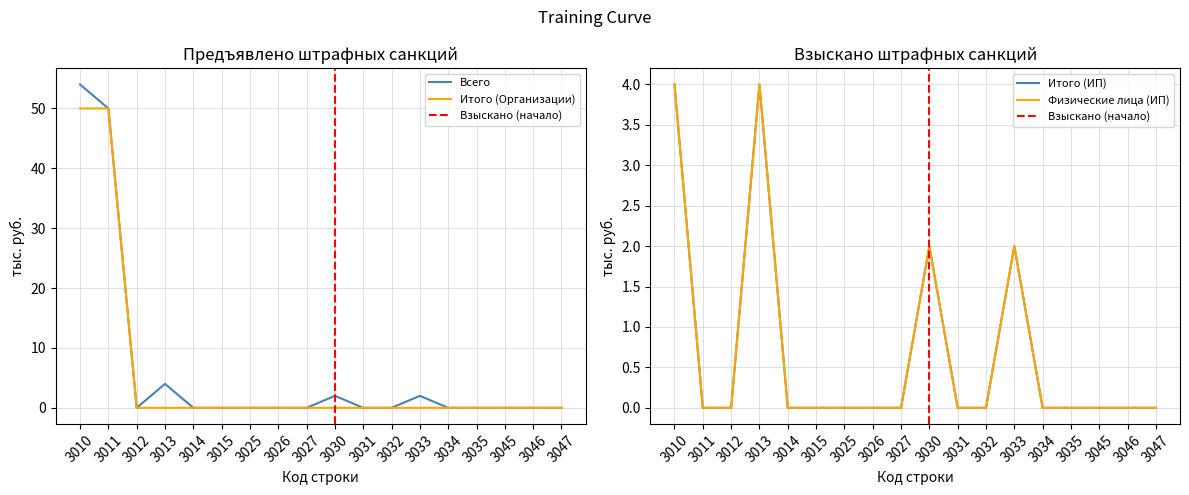

Reading left to right, list all the values displayed in this chart.

Всего: 3010=54	3011=50	3012=0	3013=4	3014=0	3015=0	3025=0	3026=0	3027=0	3030=2	3031=0	3032=0	3033=2	3034=0	3035=0	3045=0	3046=0	3047=0
Итого (Организации): 3010=50	3011=50	3012=0	3013=0	3014=0	3015=0	3025=0	3026=0	3027=0	3030=0	3031=0	3032=0	3033=0	3034=0	3035=0	3045=0	3046=0	3047=0
Итого (ИП): 3010=4	3011=0	3012=0	3013=4	3014=0	3015=0	3025=0	3026=0	3027=0	3030=2	3031=0	3032=0	3033=2	3034=0	3035=0	3045=0	3046=0	3047=0
Физические лица (ИП): 3010=4	3011=0	3012=0	3013=4	3014=0	3015=0	3025=0	3026=0	3027=0	3030=2	3031=0	3032=0	3033=2	3034=0	3035=0	3045=0	3046=0	3047=0